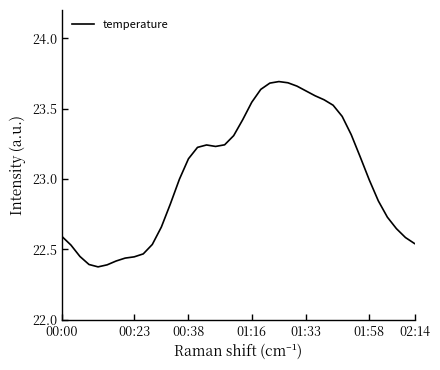

What is the difference between the maximum and minimum values?

1.3